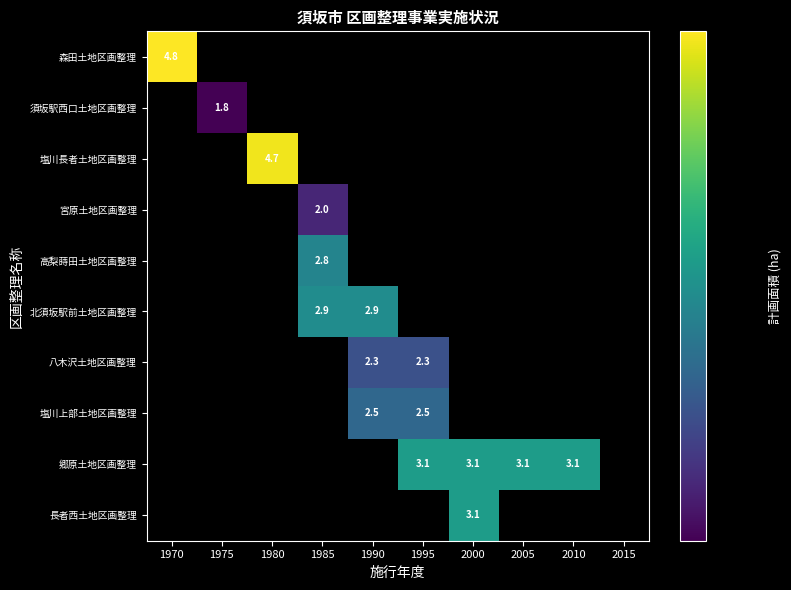

What is the maximum value shown in the chart?

4.8